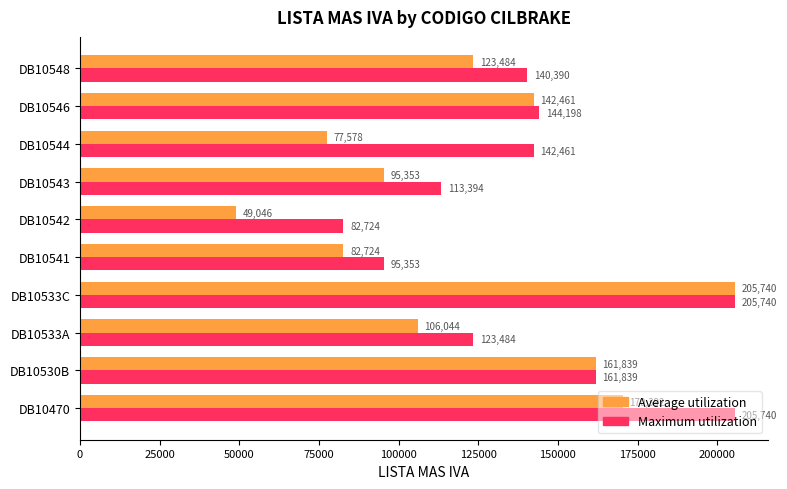

Which series has the largest total across all categories?

Maximum utilization